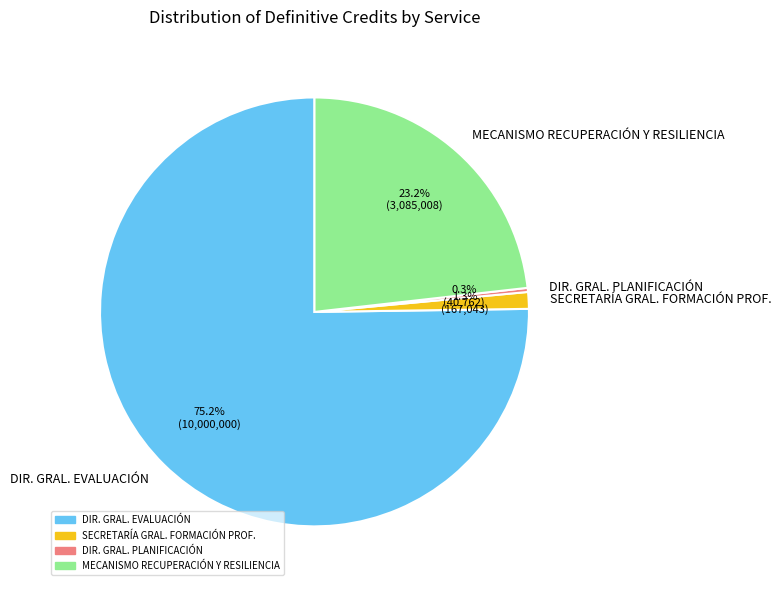

Rank the categories by value from lowest to highest.

DIR. GRAL. PLANIFICACIÓN, SECRETARÍA GRAL. FORMACIÓN PROF., MECANISMO RECUPERACIÓN Y RESILIENCIA, DIR. GRAL. EVALUACIÓN